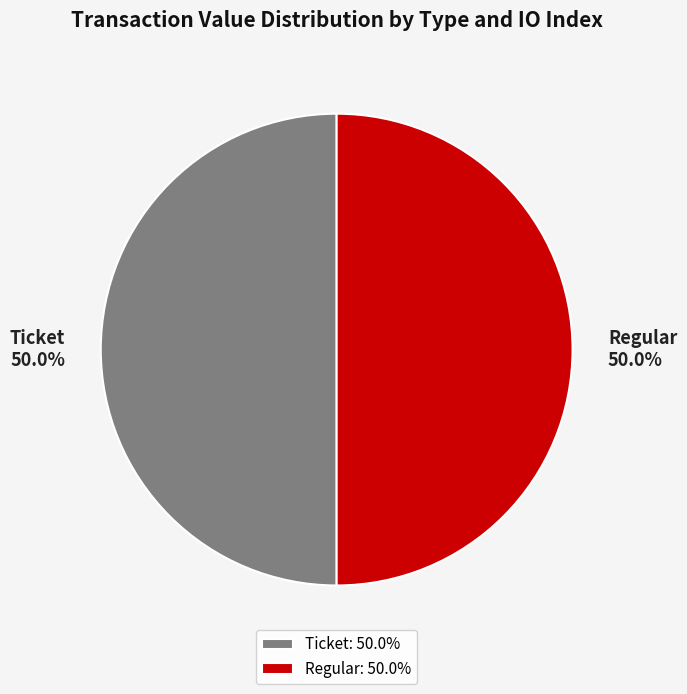

Approximately how many times larger is the value at Regular compared to Ticket?

1.0